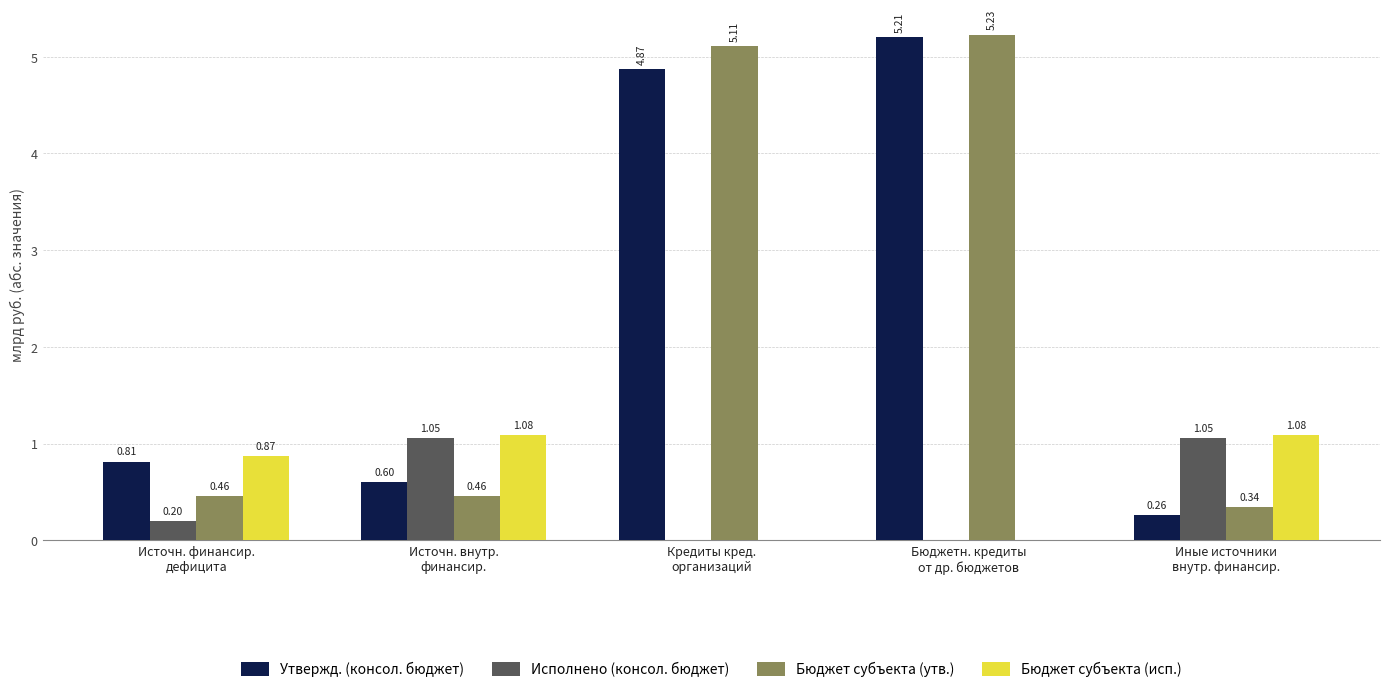

What is the sum of all Исполнено (консол. бюджет) values?

2.3